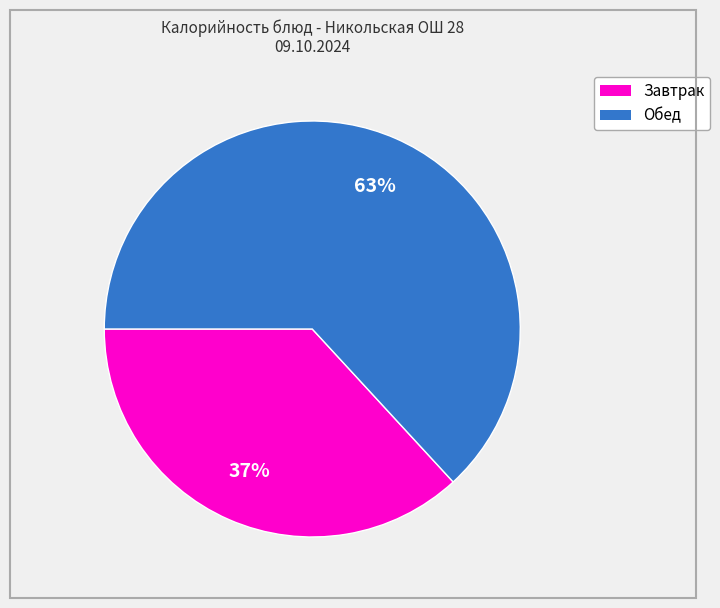

Is there any slice that represents more than half of the pie?

Yes